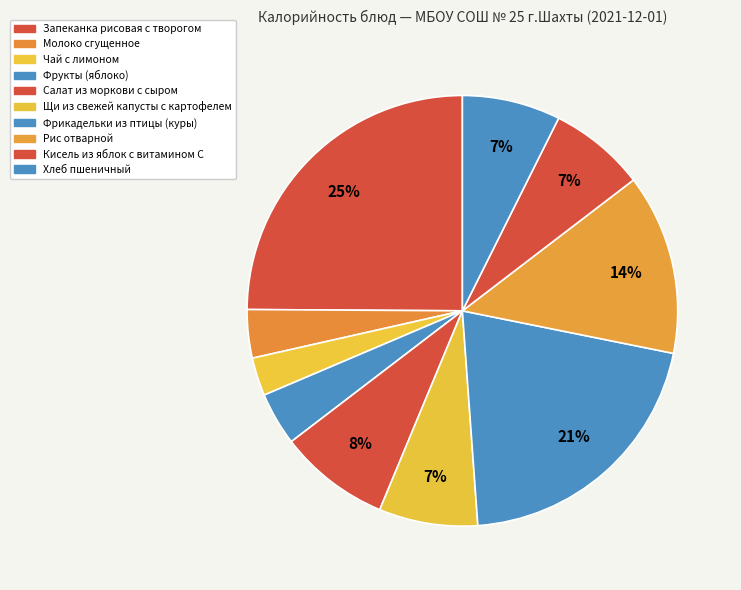

Is the sum of Щи из свежей капусты с картофелем and Фрикадельки из птицы (куры) greater than half?

No